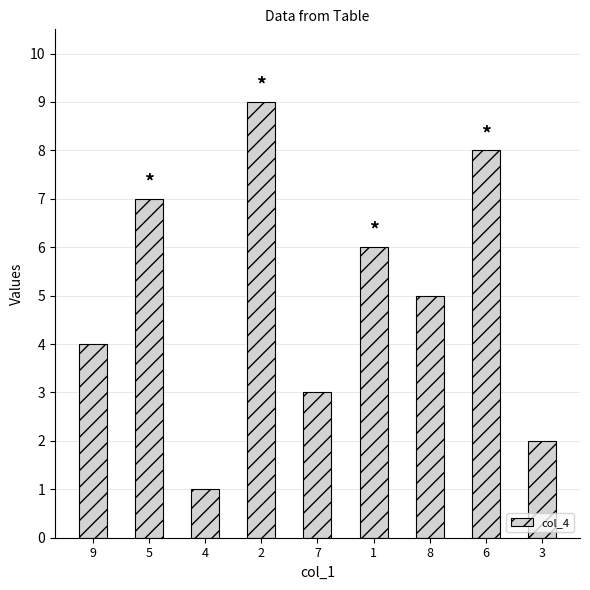

True or false: the data shows 8 at 1.

False